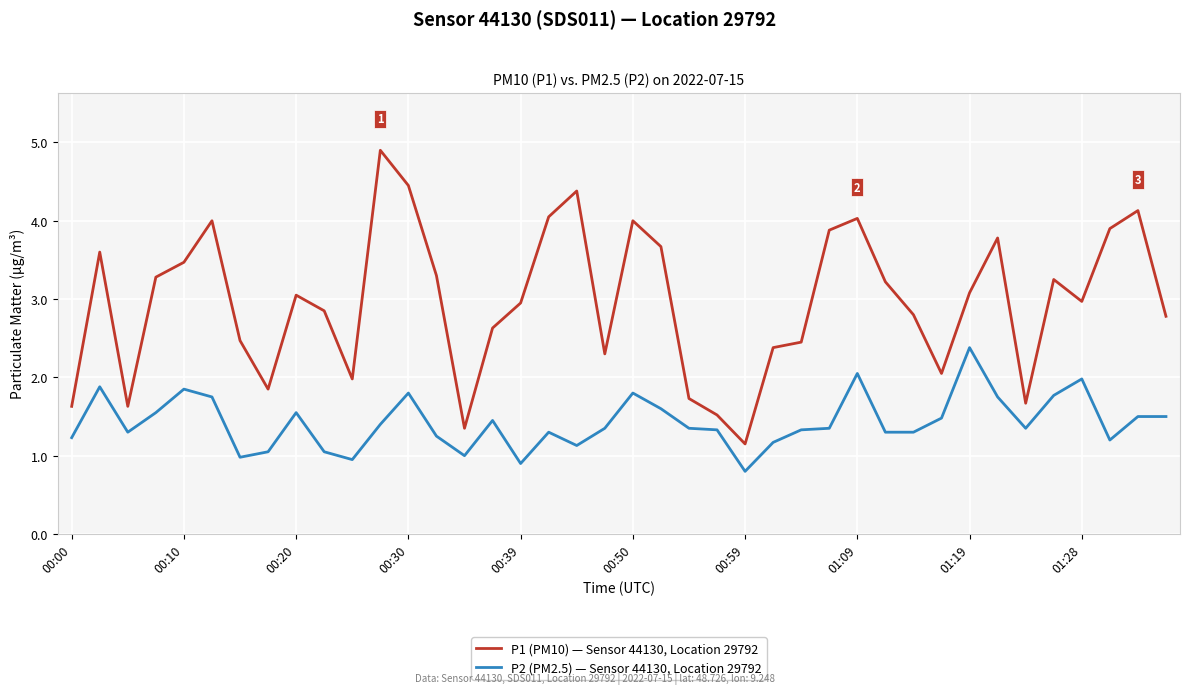

Which series has the largest range (max minus min)?

P1 (PM10) — Sensor 44130, Location 29792